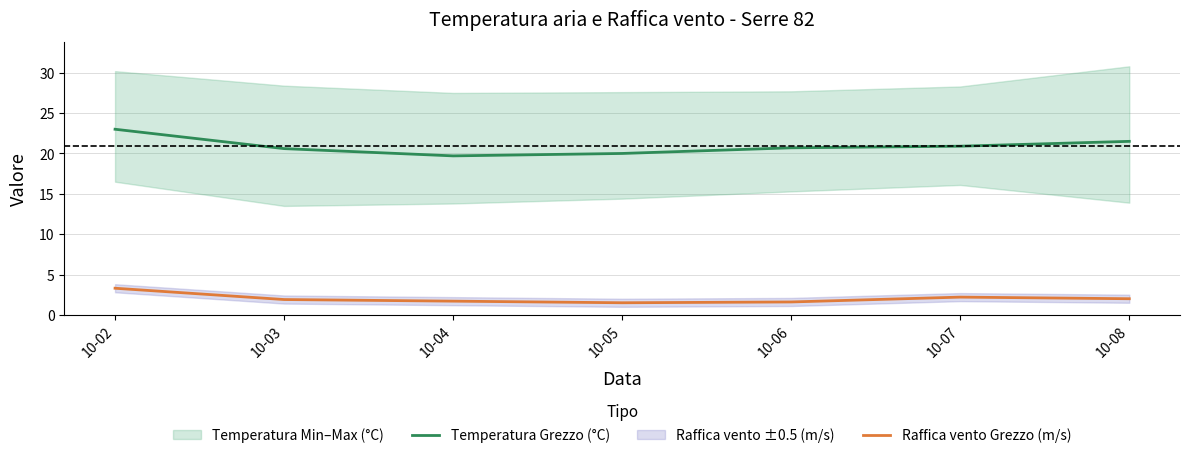

What is the difference between the highest and lowest values at 10-02?

19.7